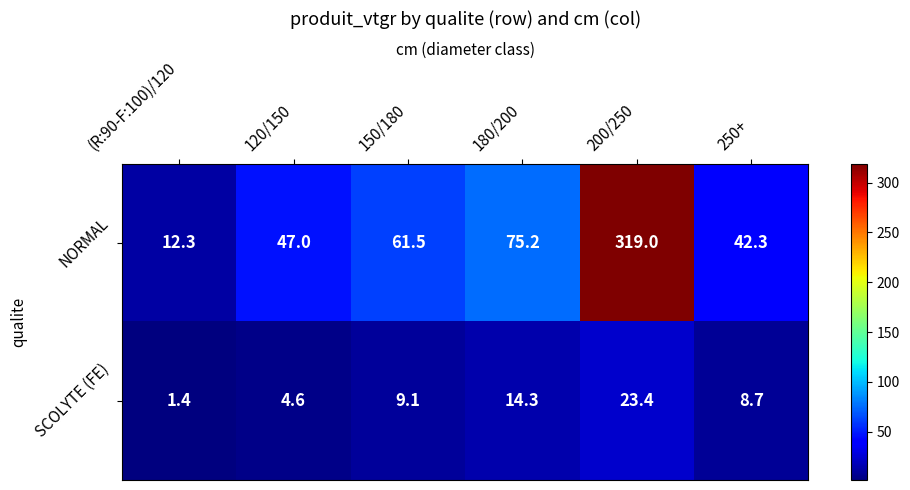

At which label is NORMAL closest to 165?

180/200